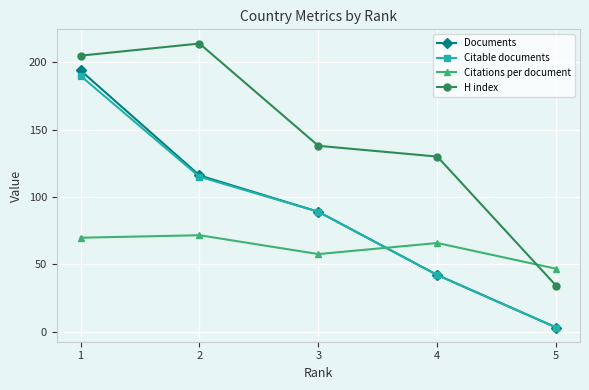

What is the highest value of the H index series?

214.0